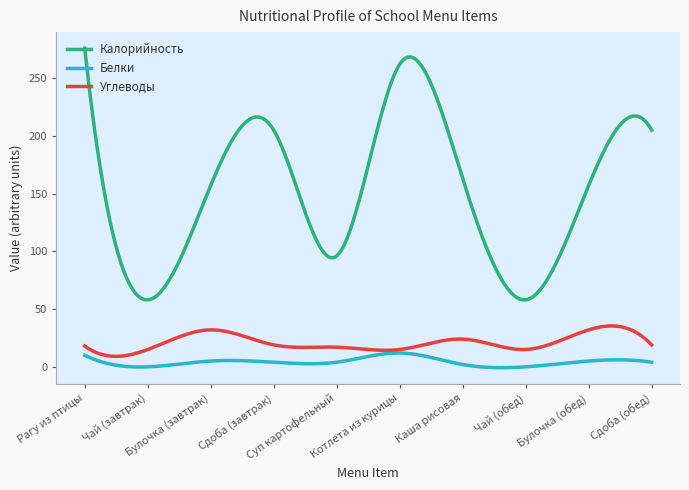

Which series has the largest range (max minus min)?

Калорийность